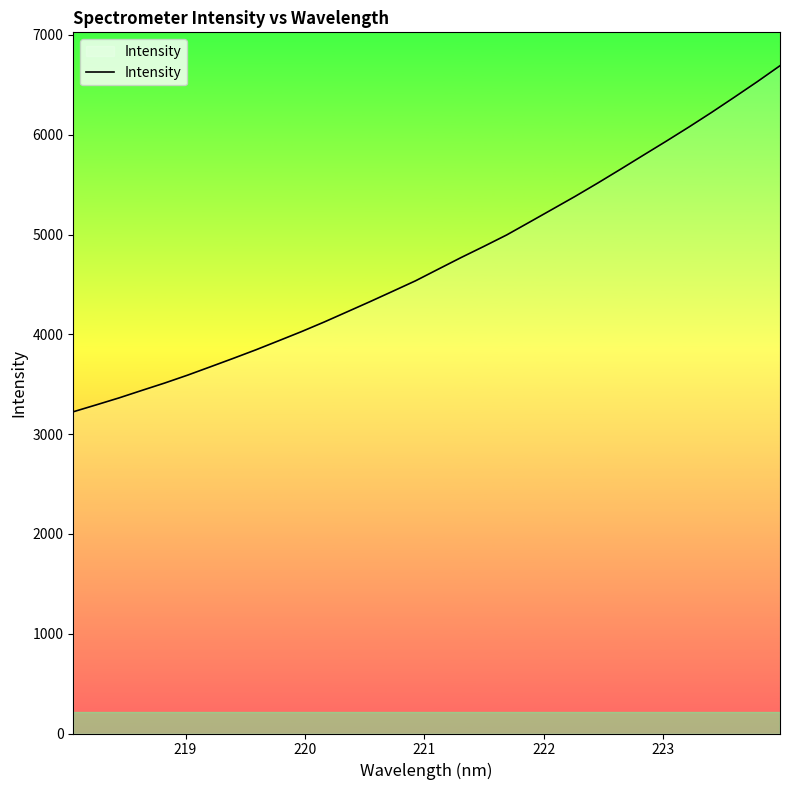

What is the minimum value shown in the chart?

3223.8